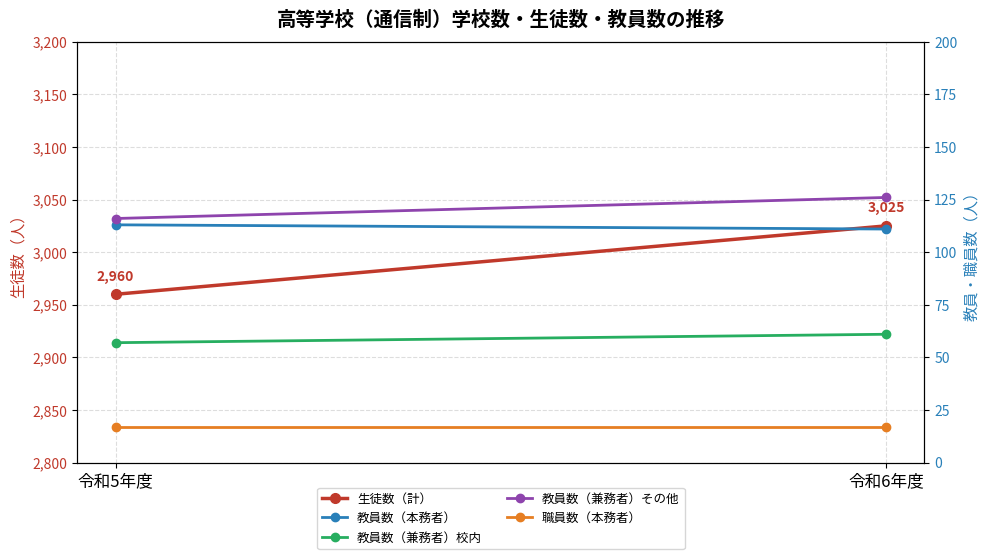

What is the minimum value for 教員数（兼務者）その他?

116